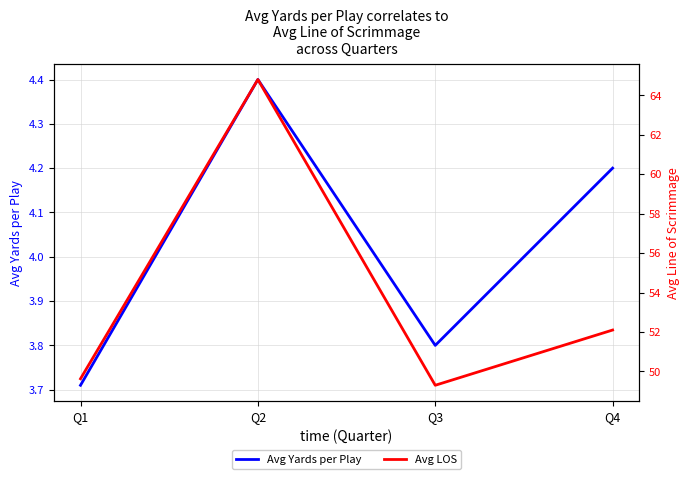

True or false: Avg LOS has more than 2 points higher than both neighbors.

False